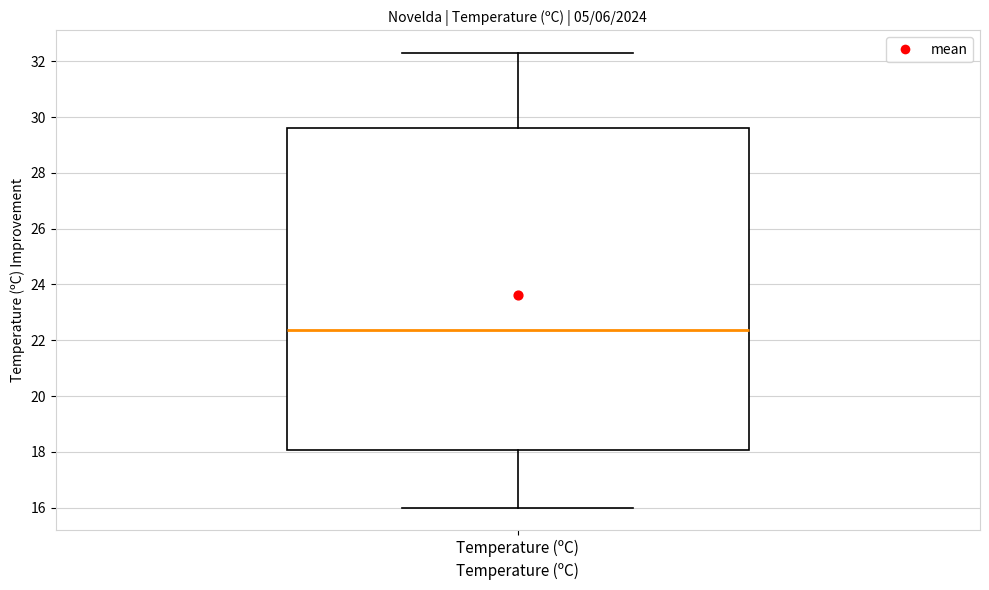

Transcribe this box plot: give where the median line is, the range the box spans, and where the two whiskers end, as read against the y-axis. The values are not printed on the chart, so give them approximately, as read against the axis.

median 22.4, box 18.0 to 29.6, whiskers 16.0 to 32.4